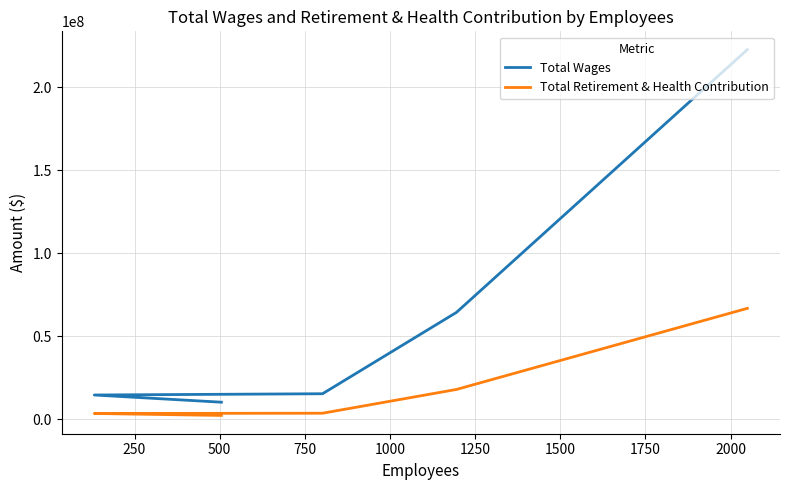

True or false: Total Wages has more than 1 points higher than both neighbors.

False